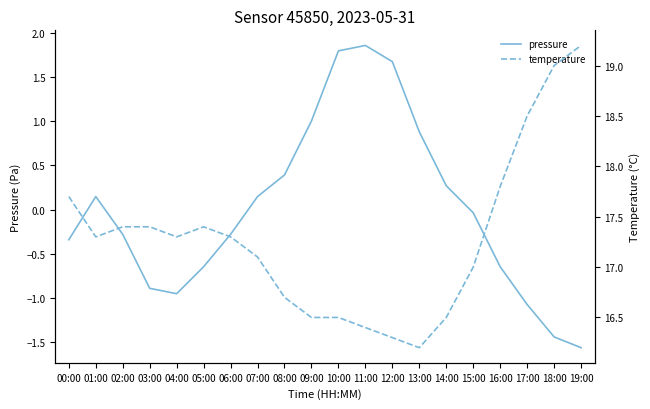

What is the lowest value of the pressure series?

-1.6